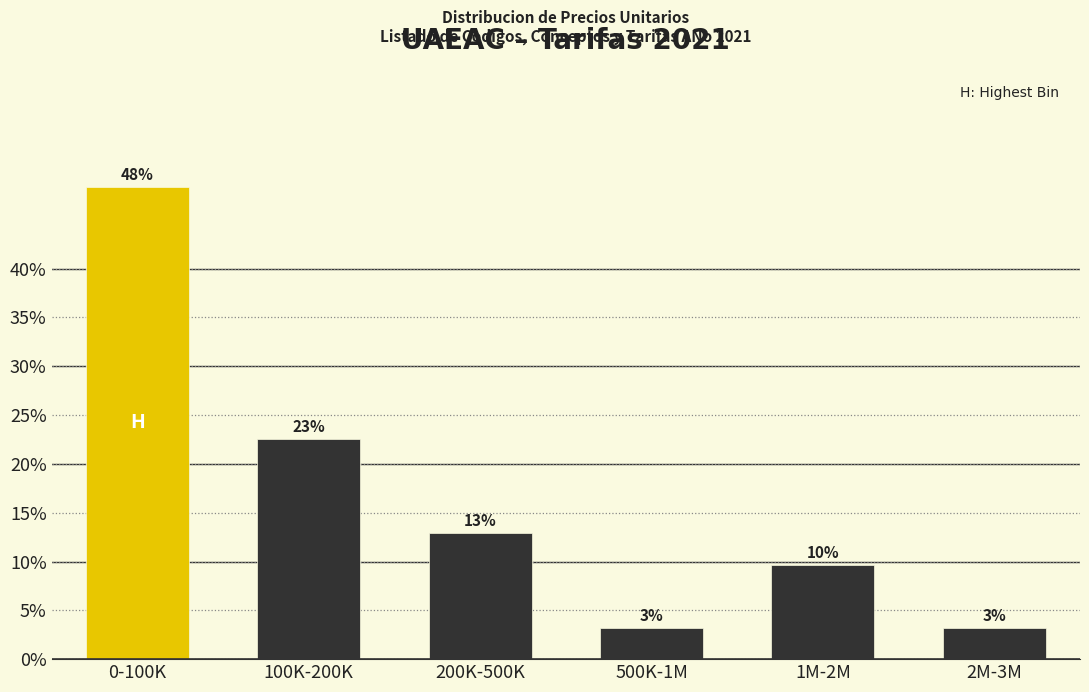

How many bars are there in total?

6